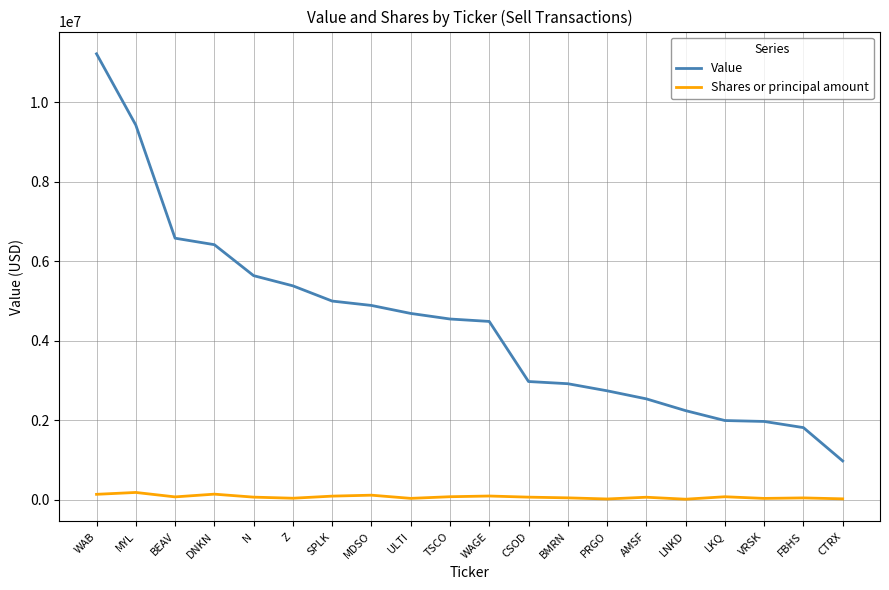

Which category has the highest value in the Value series?

WAB